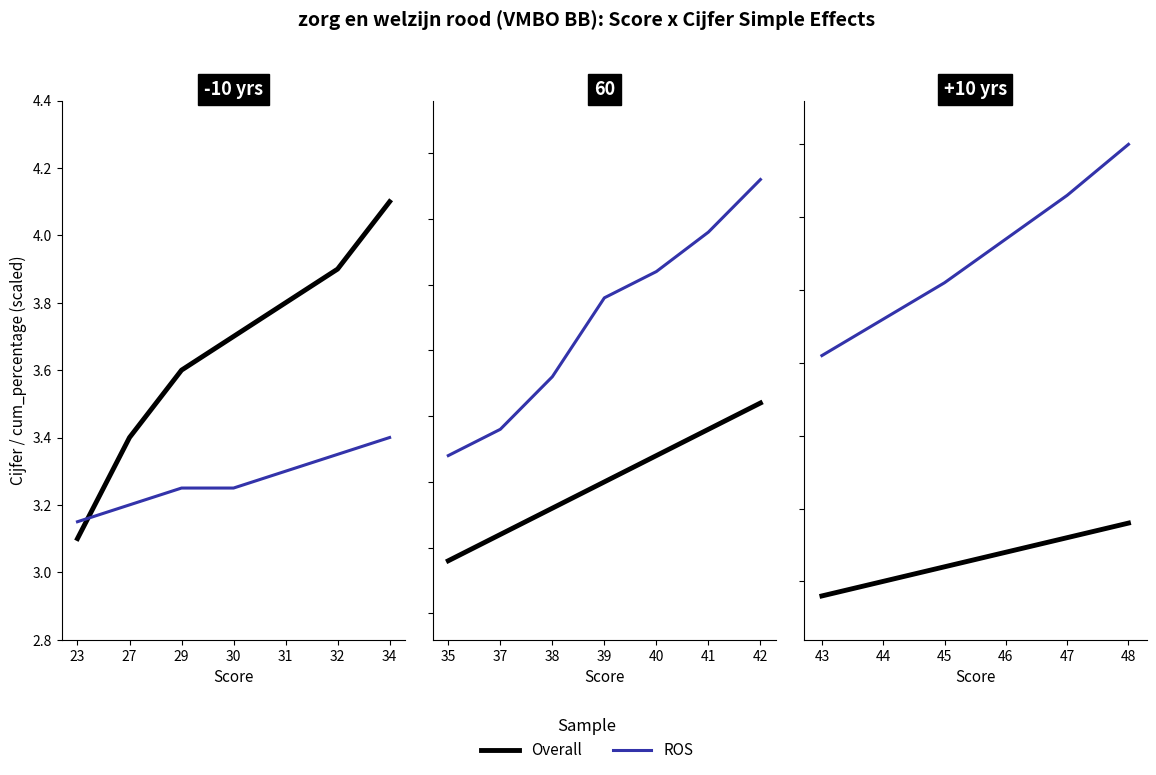

What is the difference between the maximum and second lowest values in the ROS series?

1.2